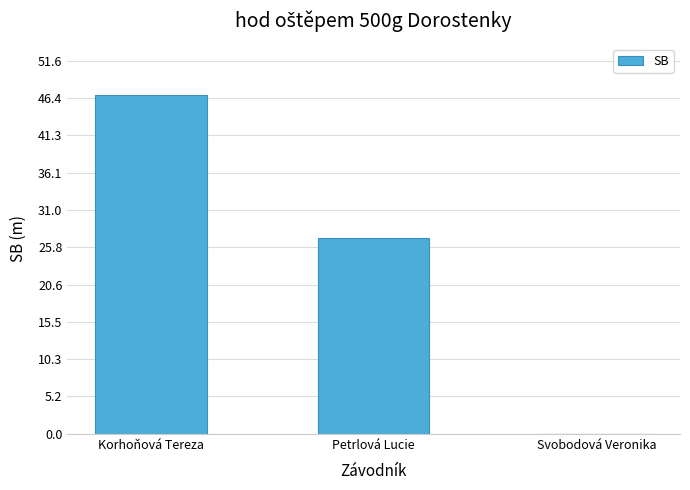

The value at Svobodová Veronika is 16.5. True or false?

False